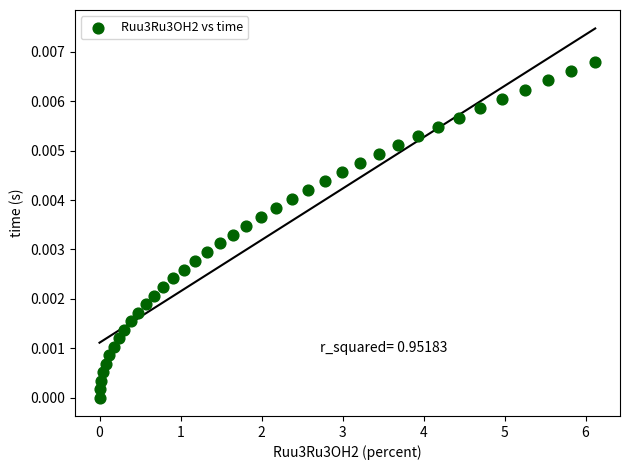

What is the range of X values (max minus min)?

6.1